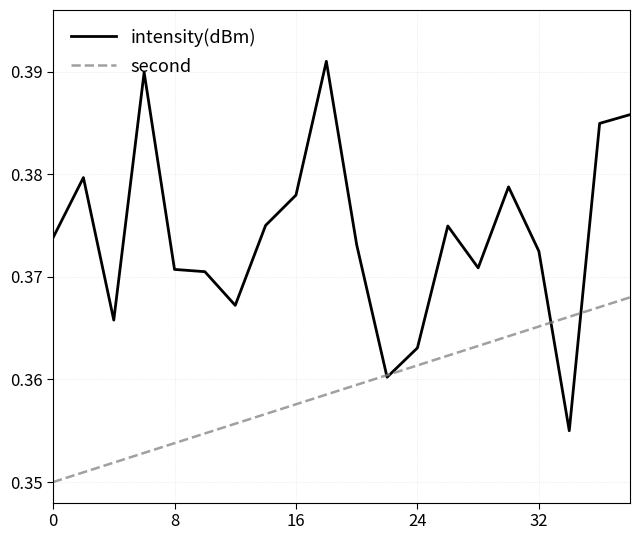

Which series has the widest spread of values?

intensity(dBm)